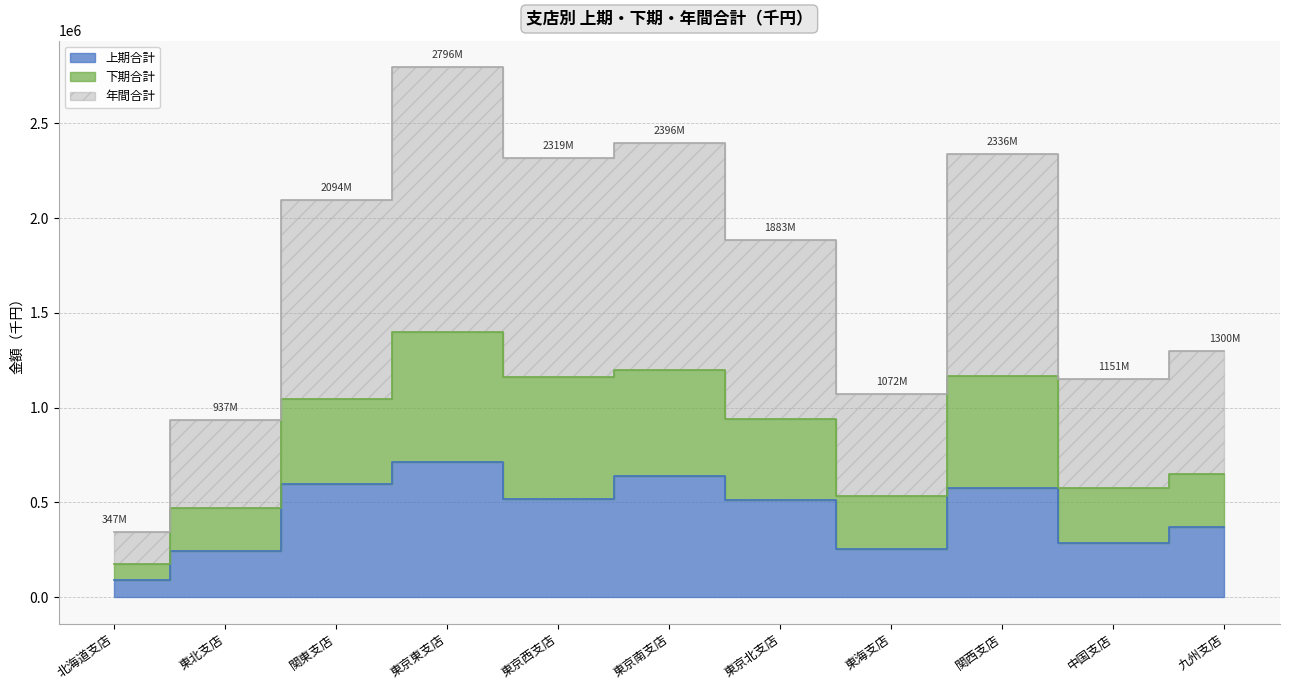

Which has a higher value, 関東支店 or 中国支店?

関東支店